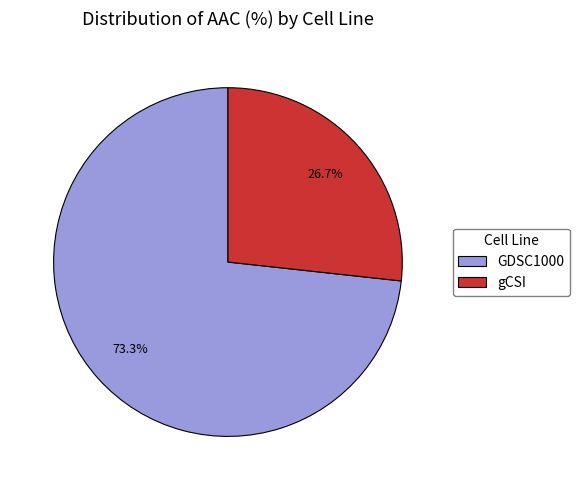

How many segments does this pie chart have?

2